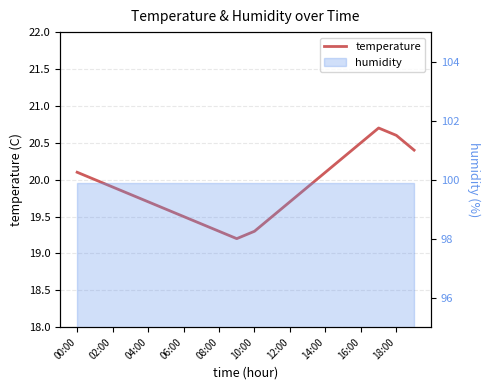

True or false: the data shows 31.9 at 15.

False